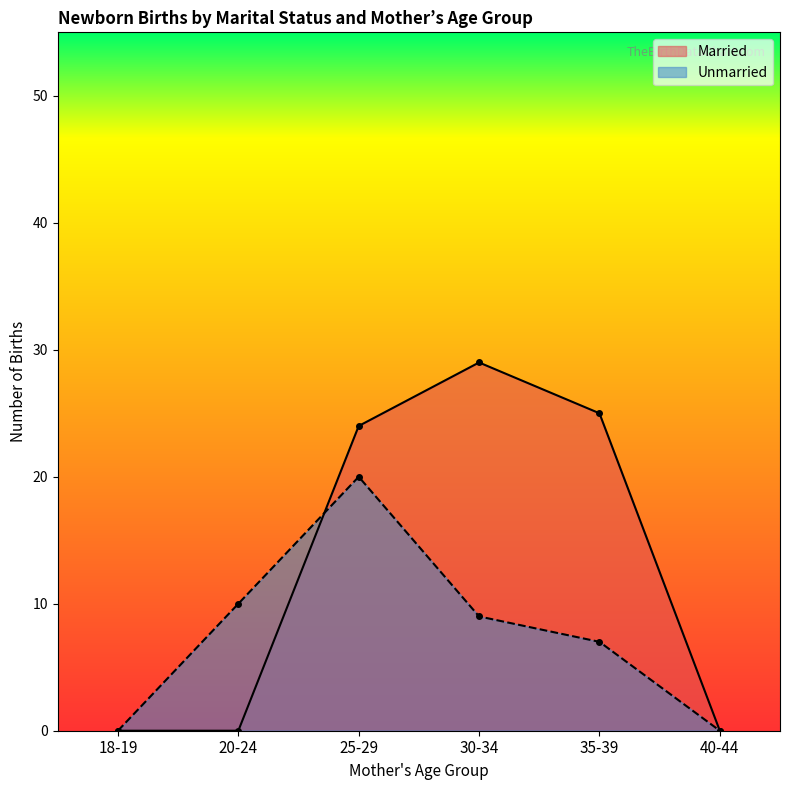

How many lines are shown in the chart?

2